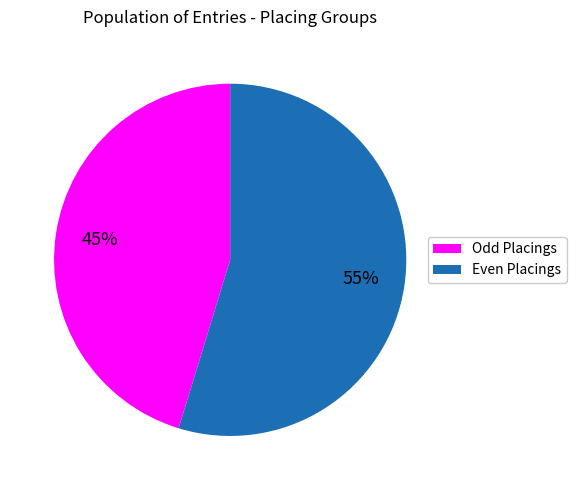

To the nearest percent, what is the average slice percentage?

50%